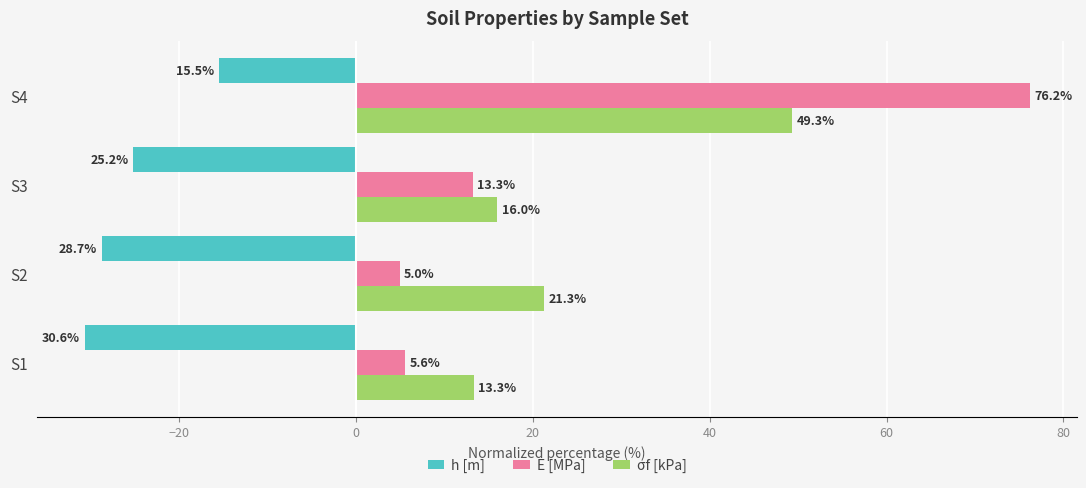

Rank the series by their maximum value, from highest to lowest.

E [MPa], σf [kPa], h [m]